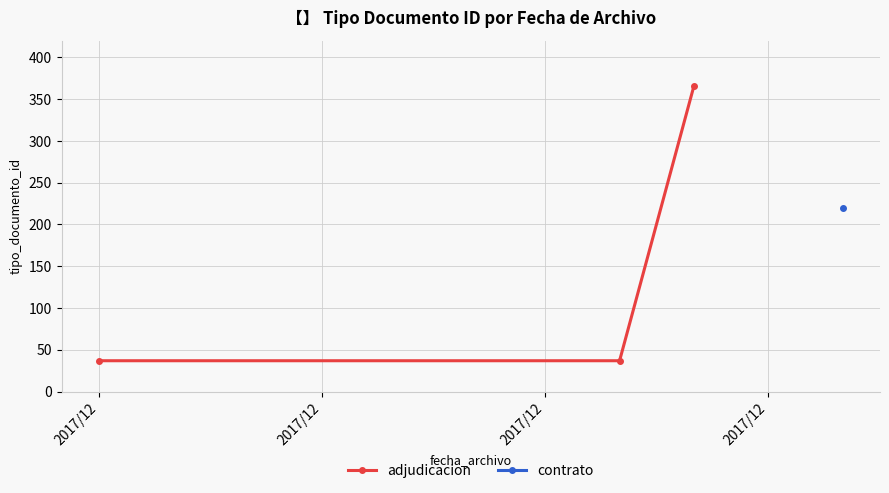

Is this an area chart (filled region under the line)?

No